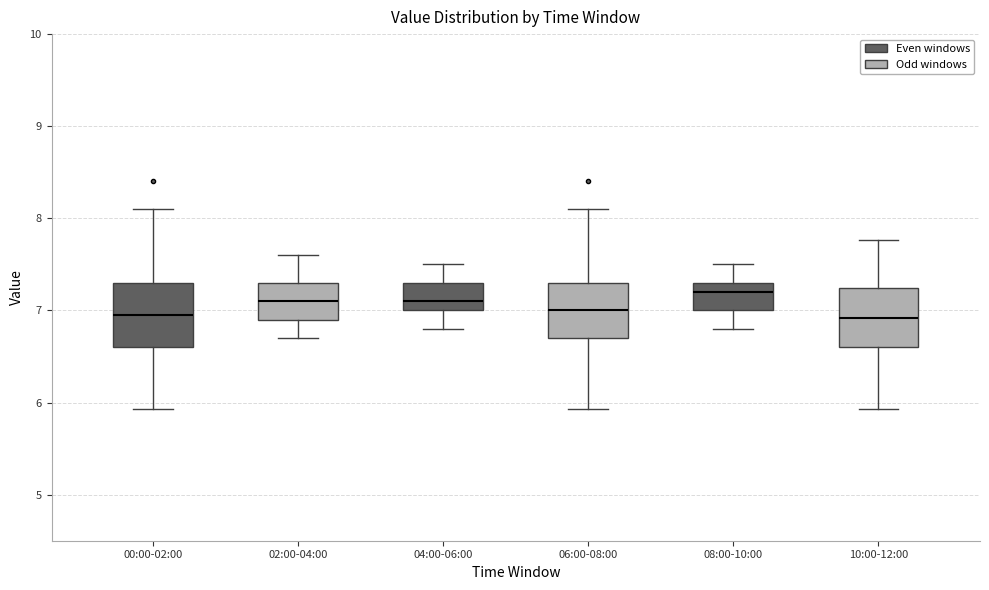

Which box has the highest median line?

08:00-10:00